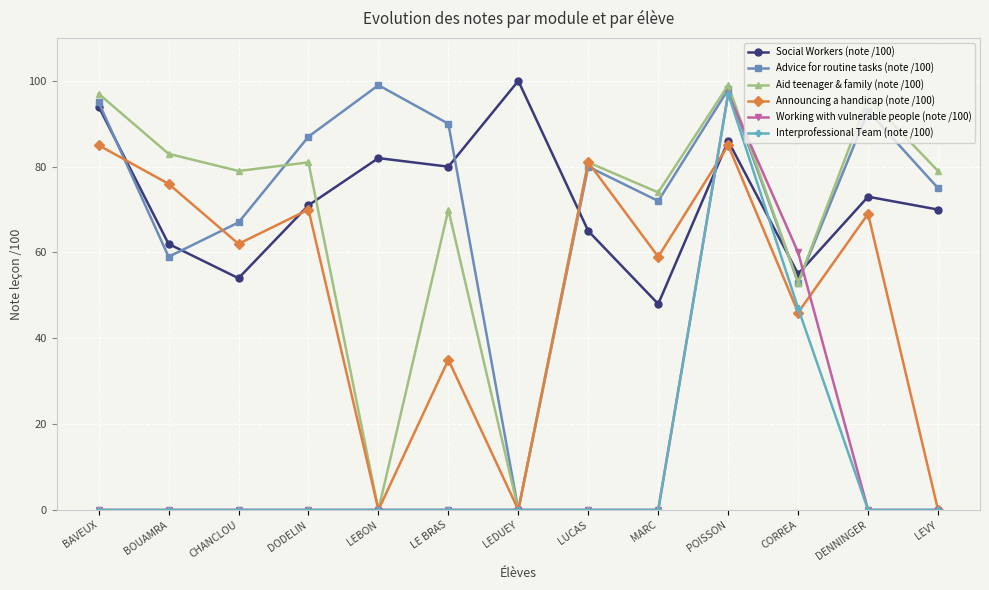

At which label does Social Workers (note /100) first exceed 71?

BAVEUX